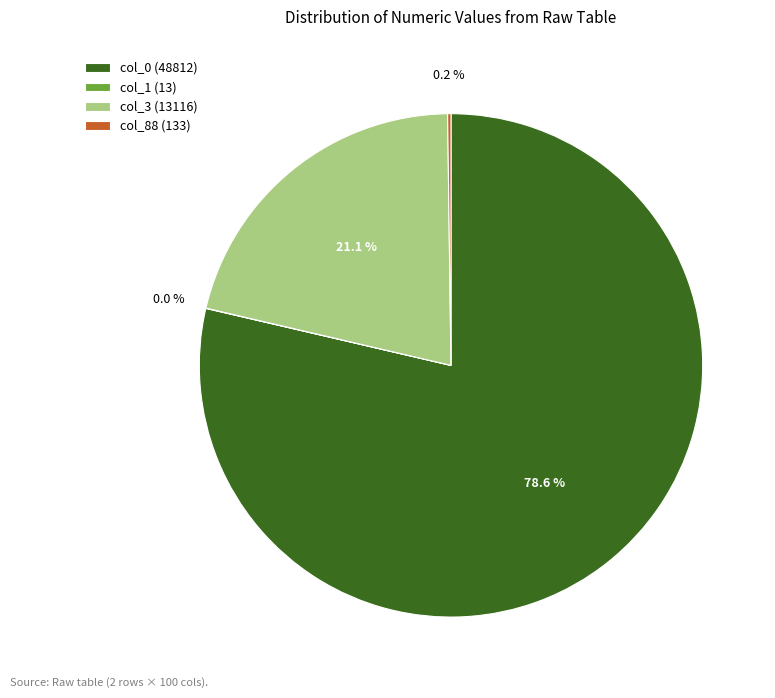

What percentage is NOT represented by col_3 (13116)?

78.9%